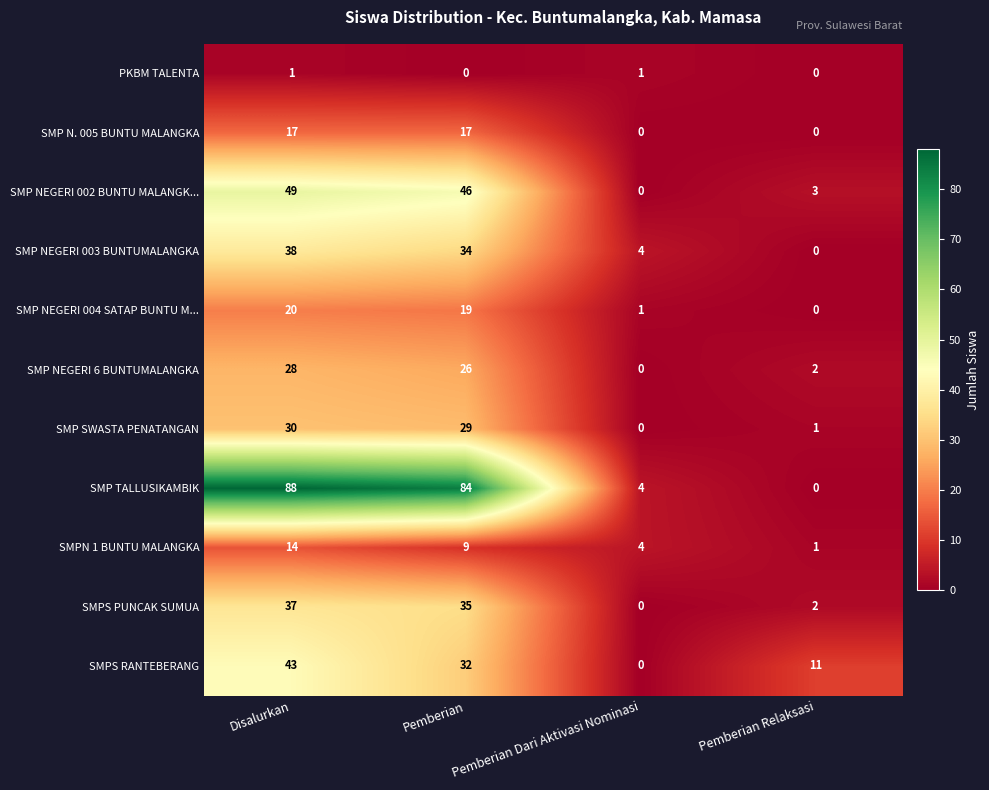

Which label corresponds to the largest value in the chart?

Disalurkan